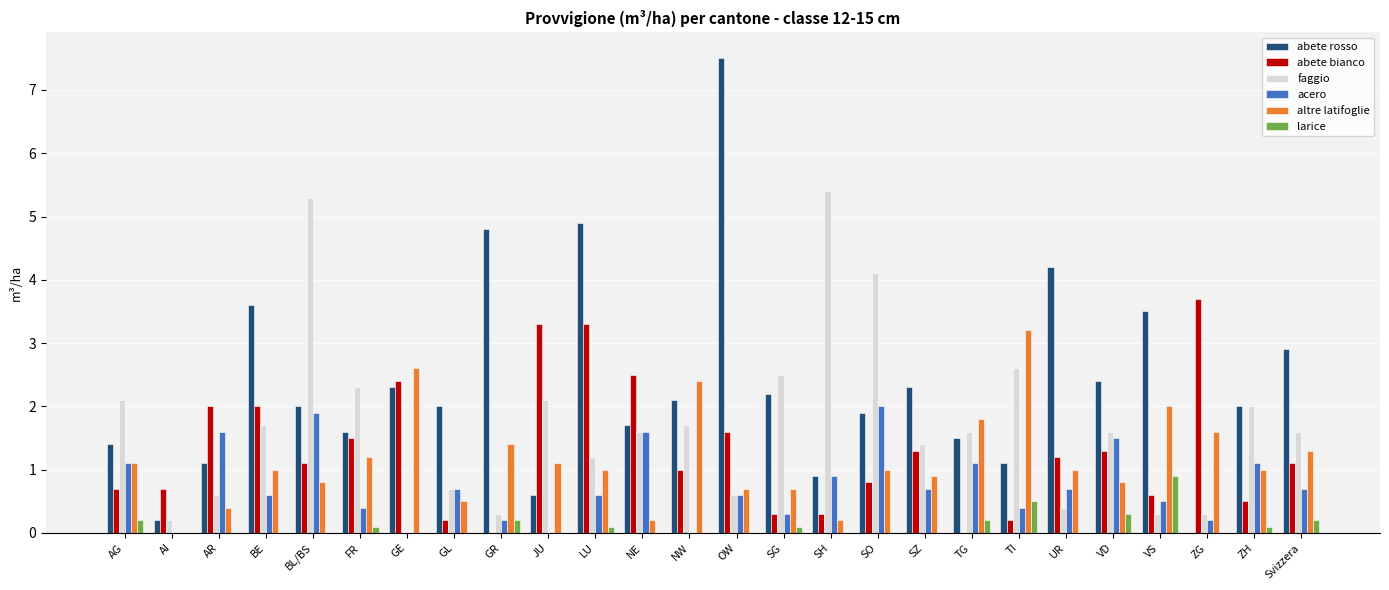

The value of acero at GR is 0.2. True or false?

True